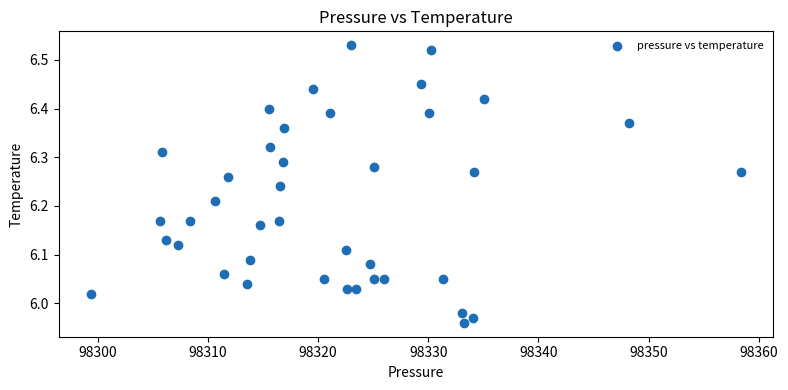

What is the range of X values (max minus min)?

59.0